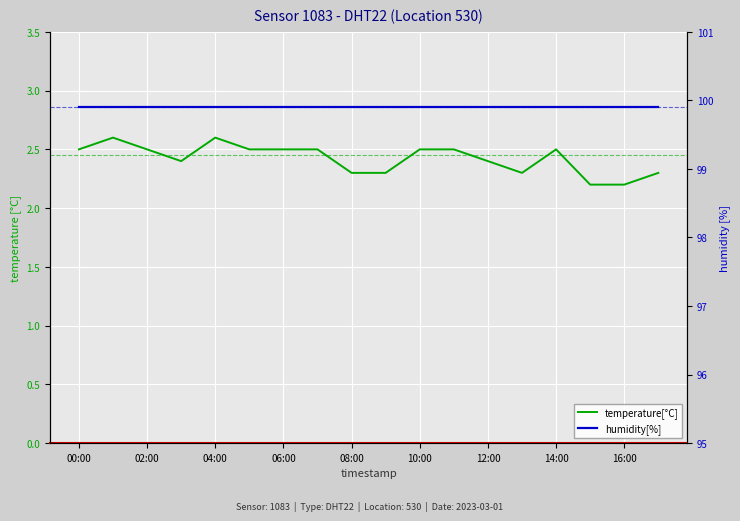

The value of humidity[%] at 10:00 is 177.8. True or false?

False